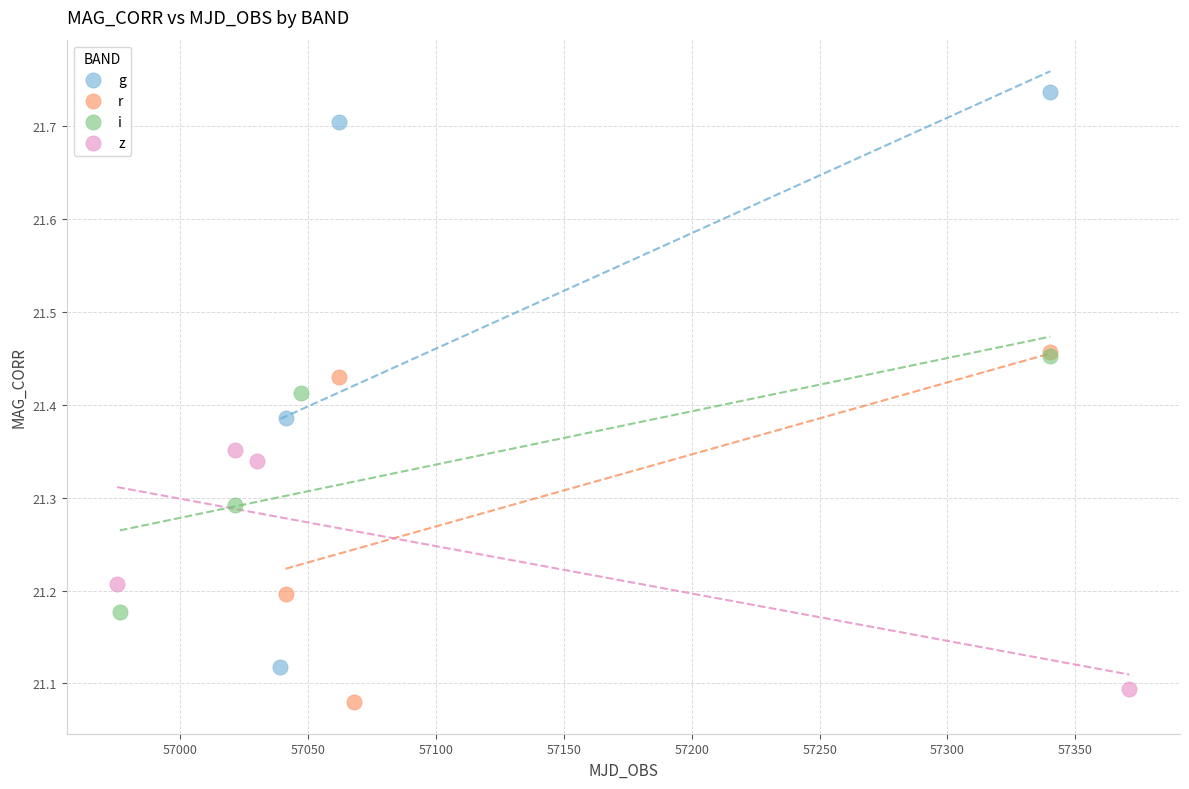

What are all the series names shown in the legend?

g, r, i, z